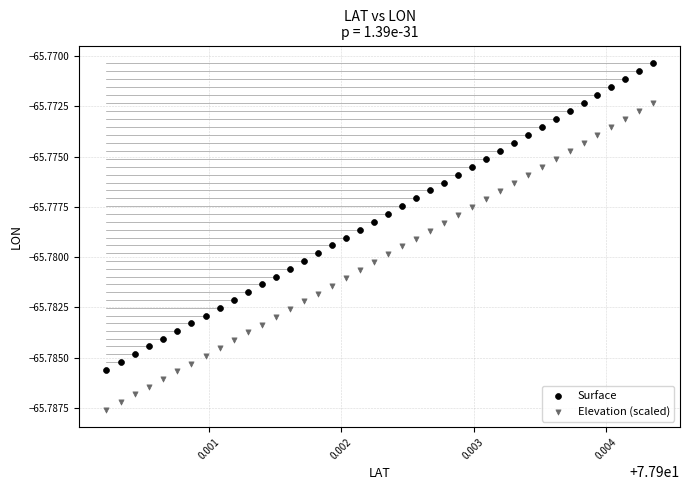

Which series reaches the minimum Y coordinate?

Elevation (scaled)